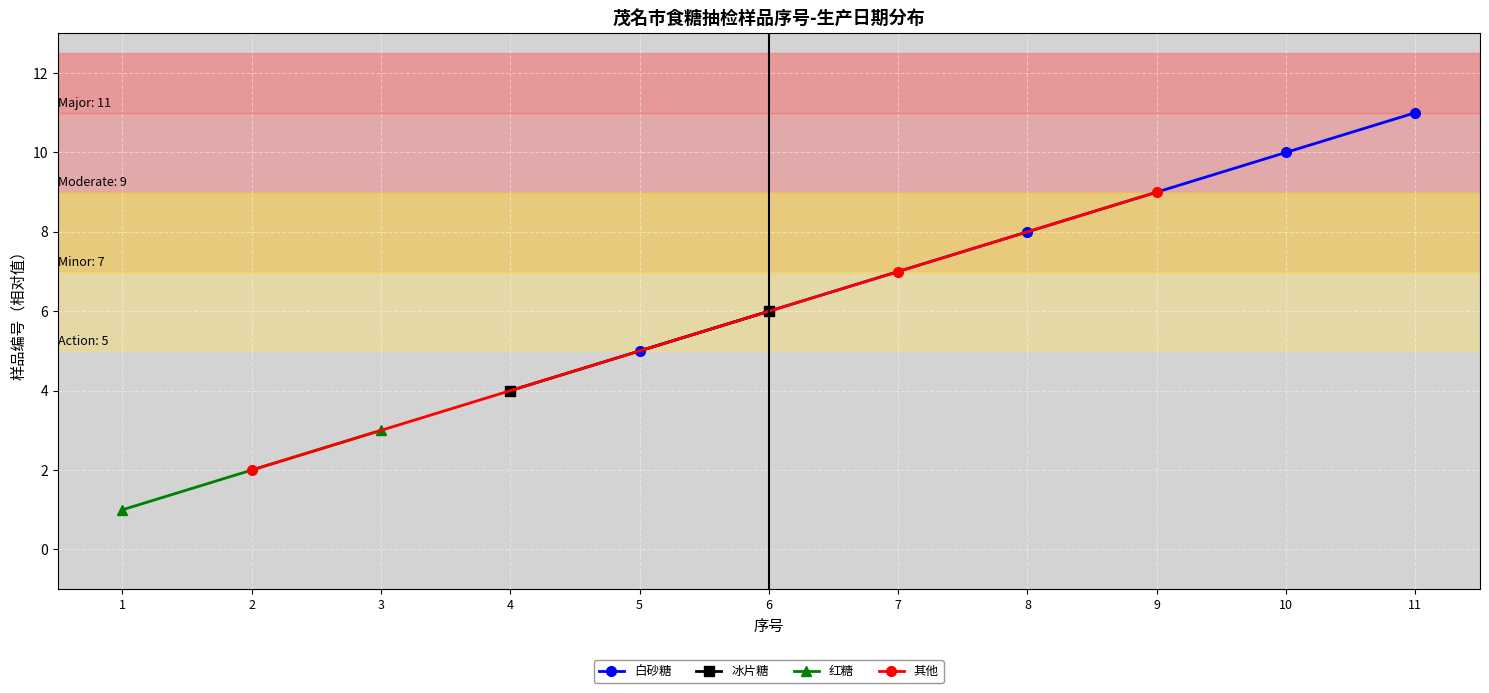

True or false: 白砂糖 has more than 1 interior local peaks.

False